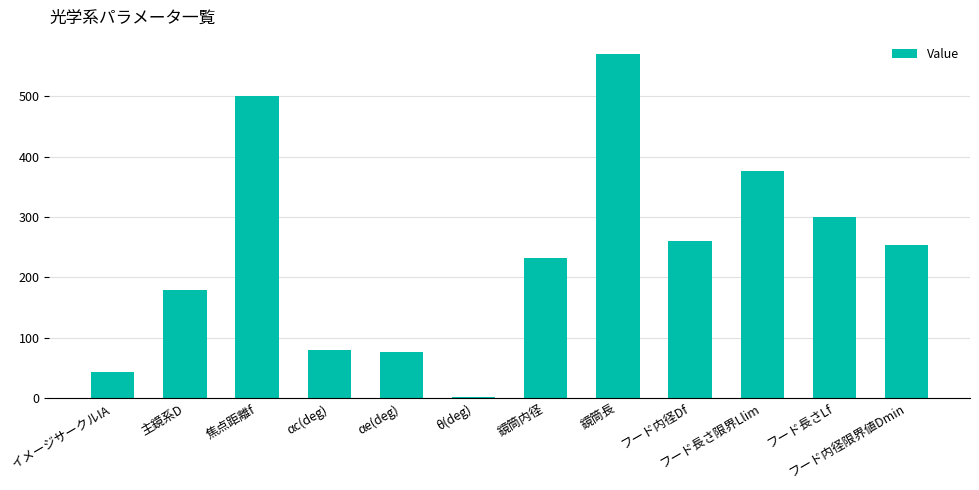

What is the value of the 4th bar from the left?

79.8